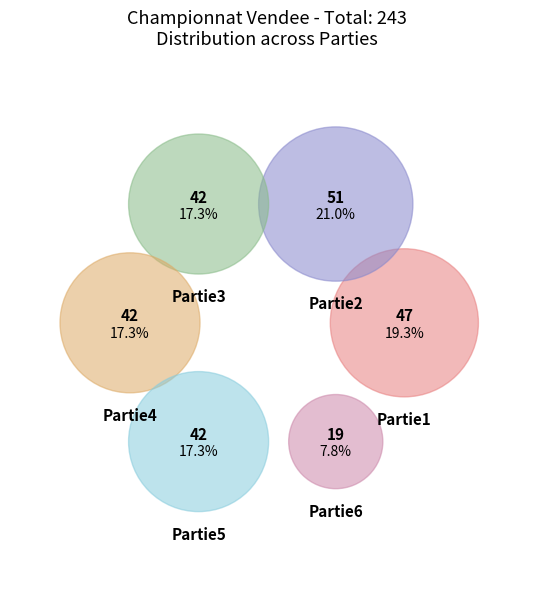

True or false: Partie1_B accounts for 12% of the total.

False